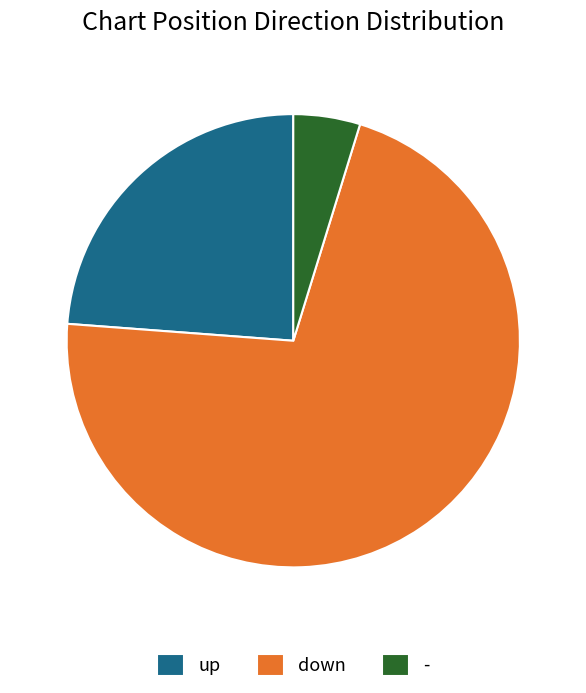

What is the largest slice in the pie chart?

down